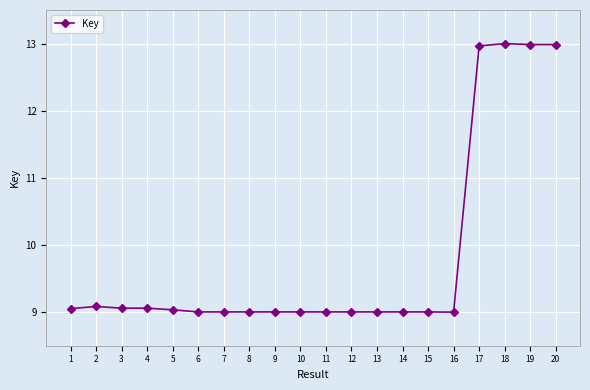

What is the sum of all values?

196.3